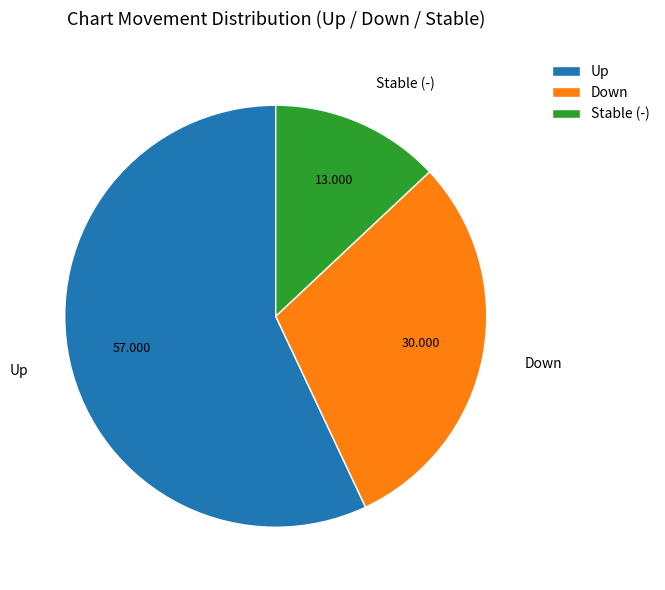

Rank the categories by value from highest to lowest.

Up, Down, Stable (-)